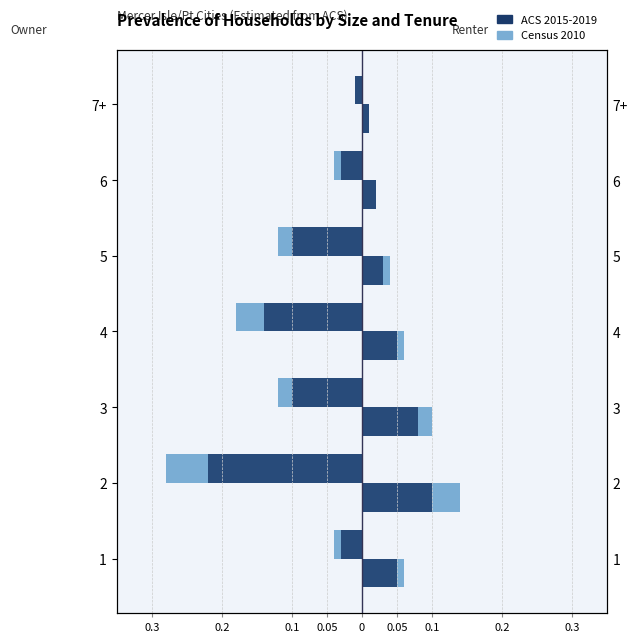

What is the value of the ACS 2015-2019 (Owner) bar at the 5th from the left?

-0.1